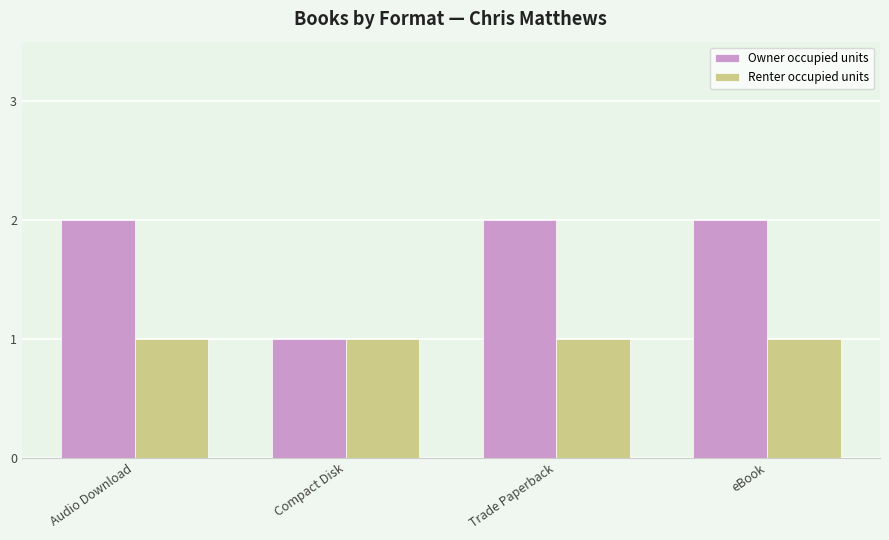

What is the label of the 2nd bar from the right?

Trade Paperback